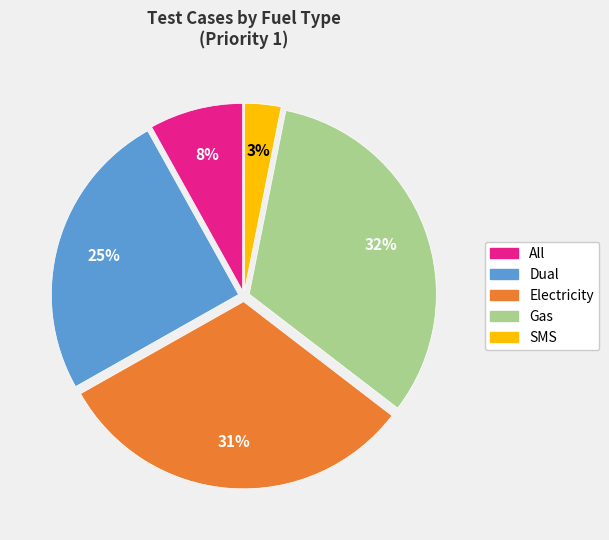

How many slices are in this pie chart?

5